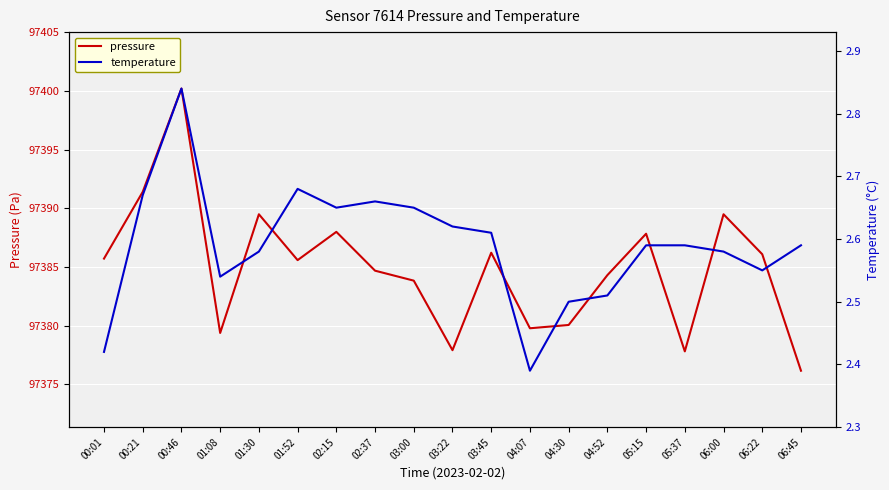

The pressure series shows 97386.2 at 03:45. True or false?

True